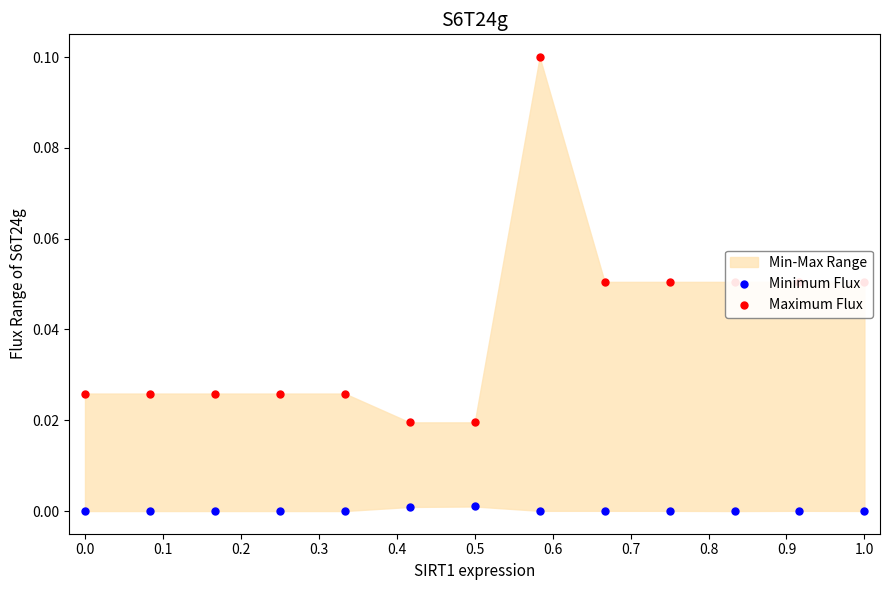

Which series has the largest total across all categories?

Maximum Flux